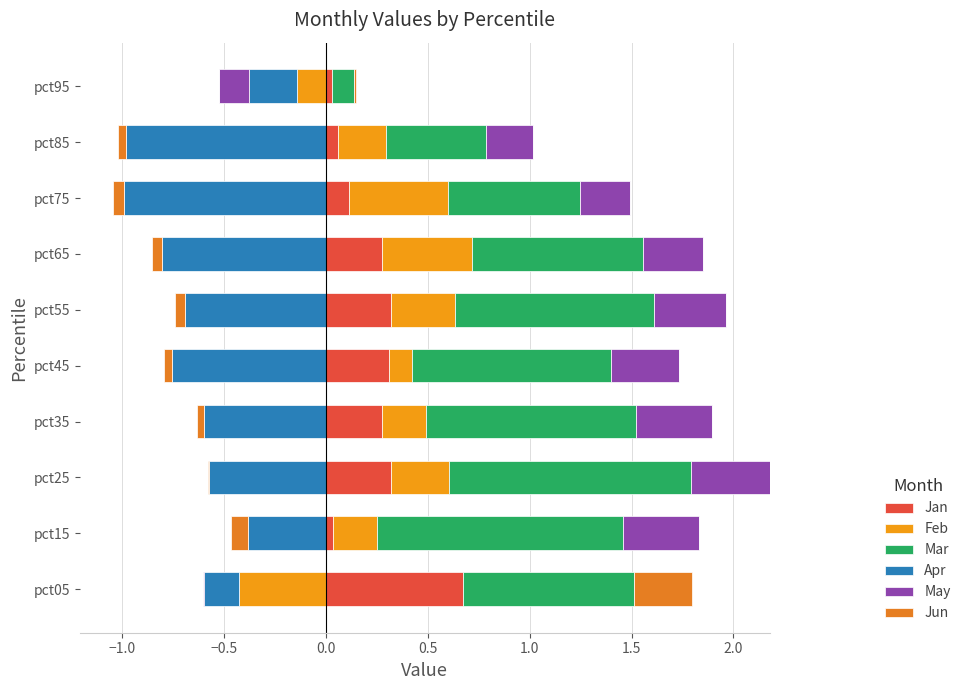

Which series has the widest spread of values?

Mar